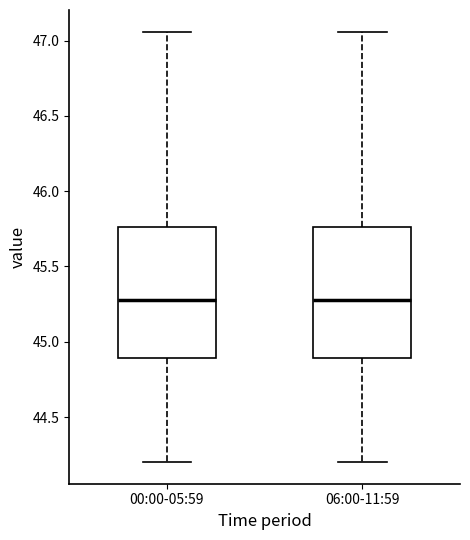

Reading left to right, read every box against the y-axis: the position of its median line, the range the box covers, and the ends of its whiskers. The values are not printed on the chart, so give them approximately, as read against the axis.

00:00-05:59: median 45.30, box 44.90 to 45.75, whiskers 44.20 to 47.05
06:00-11:59: median 45.30, box 44.90 to 45.75, whiskers 44.20 to 47.05